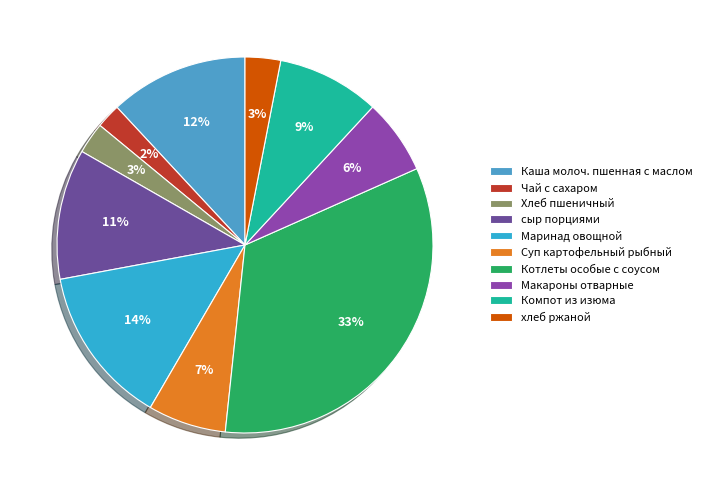

Is хлеб ржаной the majority of the pie?

No